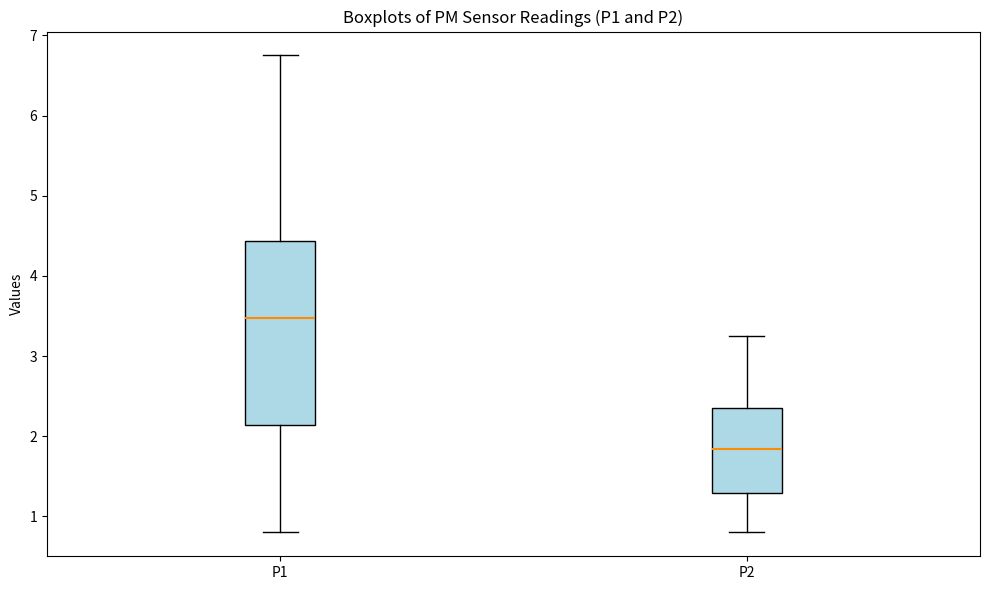

Reading left to right, transcribe this box plot: for each box, give where its median line is, the range the box spans, and where its two whiskers end, as read against the y-axis. The values are not printed on the chart, so give them approximately, as read against the axis.

P1: median 3.5, box 2.1 to 4.4, whiskers 0.8 to 6.8
P2: median 1.8, box 1.3 to 2.4, whiskers 0.8 to 3.3